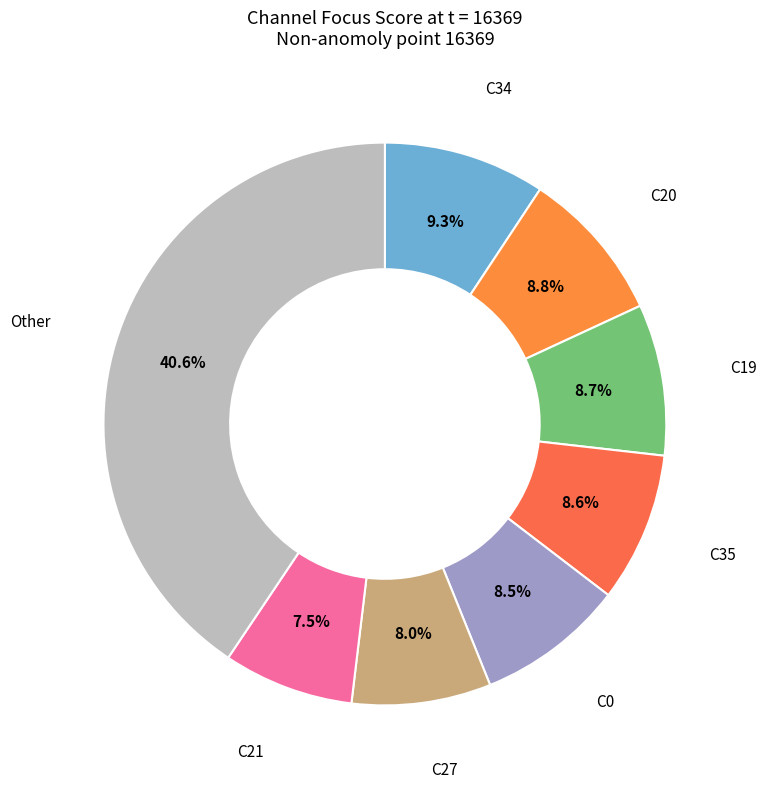

How many slices are in this pie chart?

8